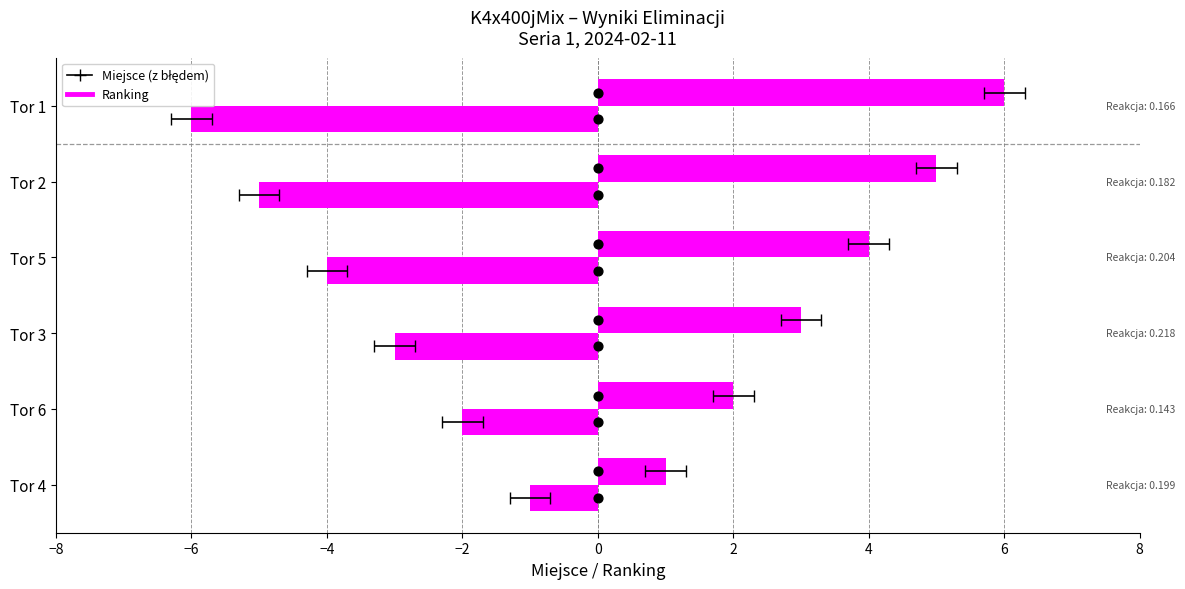

Which series has the largest Y range (max minus min)?

Miejsce